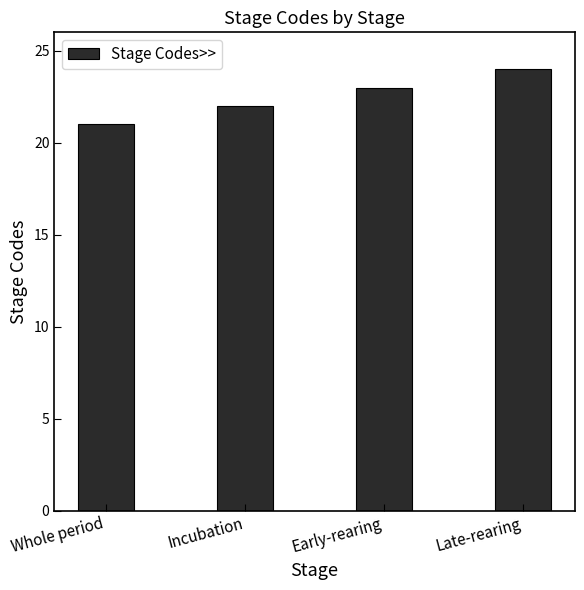

At which category does the chart reach its minimum across all series?

Whole period